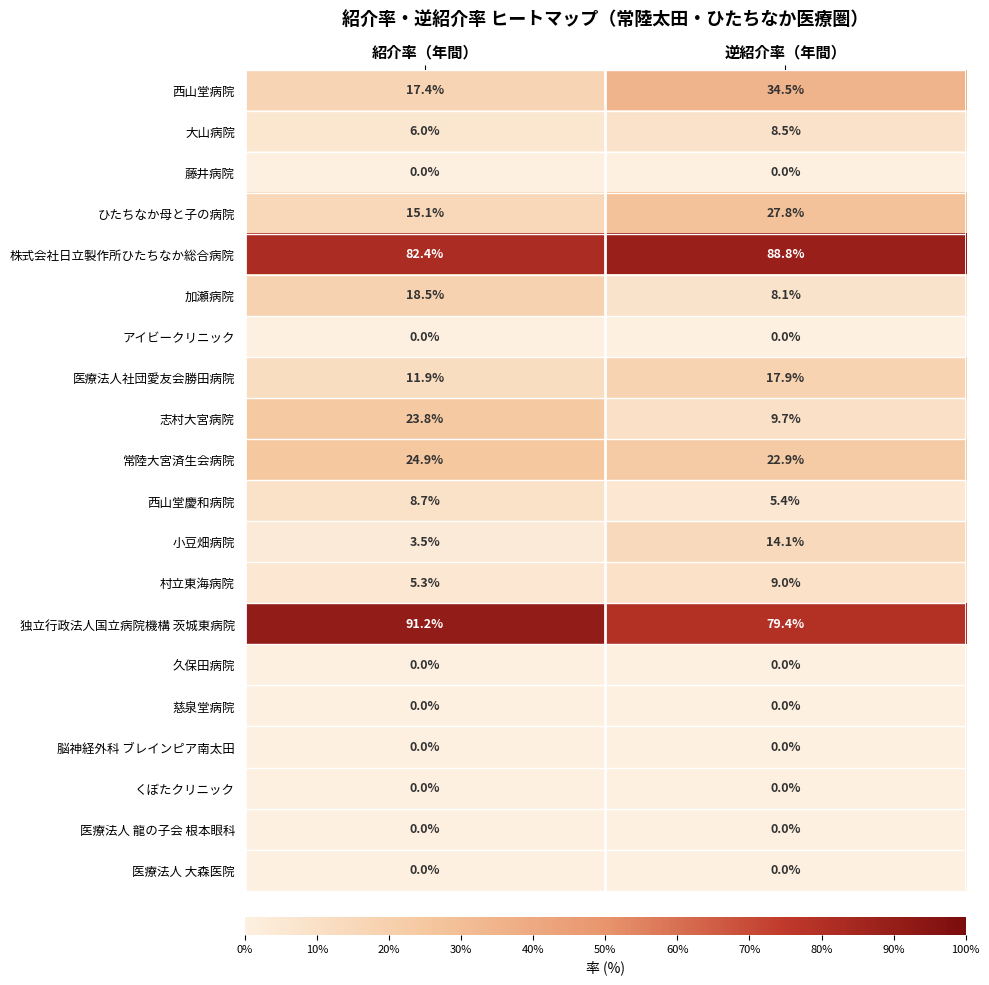

Rank the categories by 株式会社日立製作所ひたちなか総合病院 value from lowest to highest.

紹介率（年間）, 逆紹介率（年間）